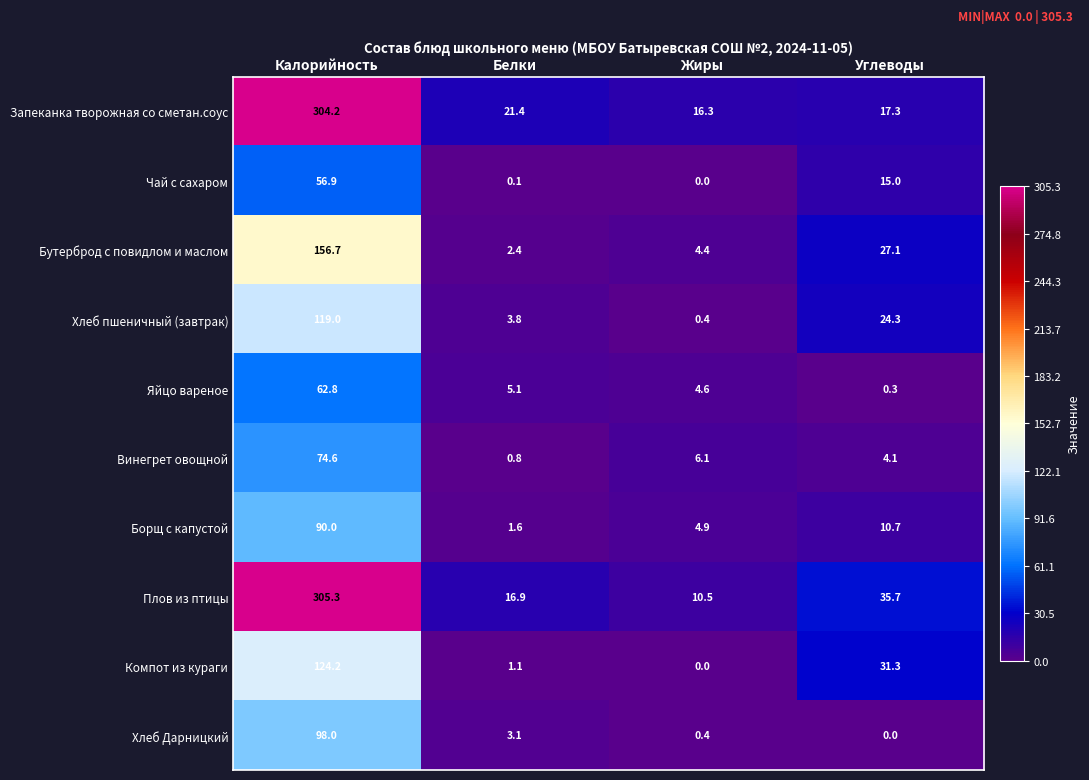

The value of Чай с сахаром at Жиры is 0.0. True or false?

True